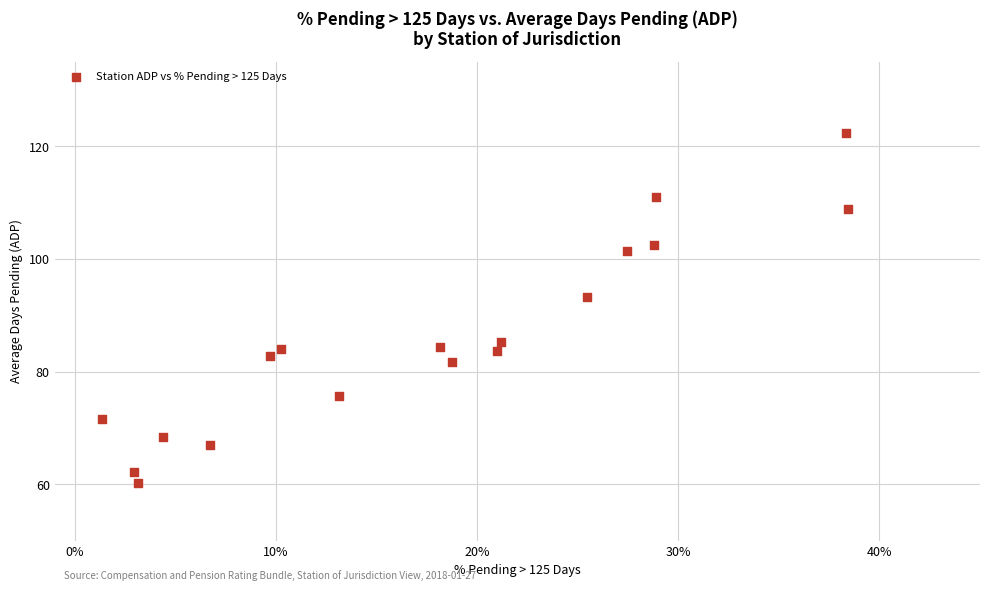

What is the range of X values (max minus min)?

0.4